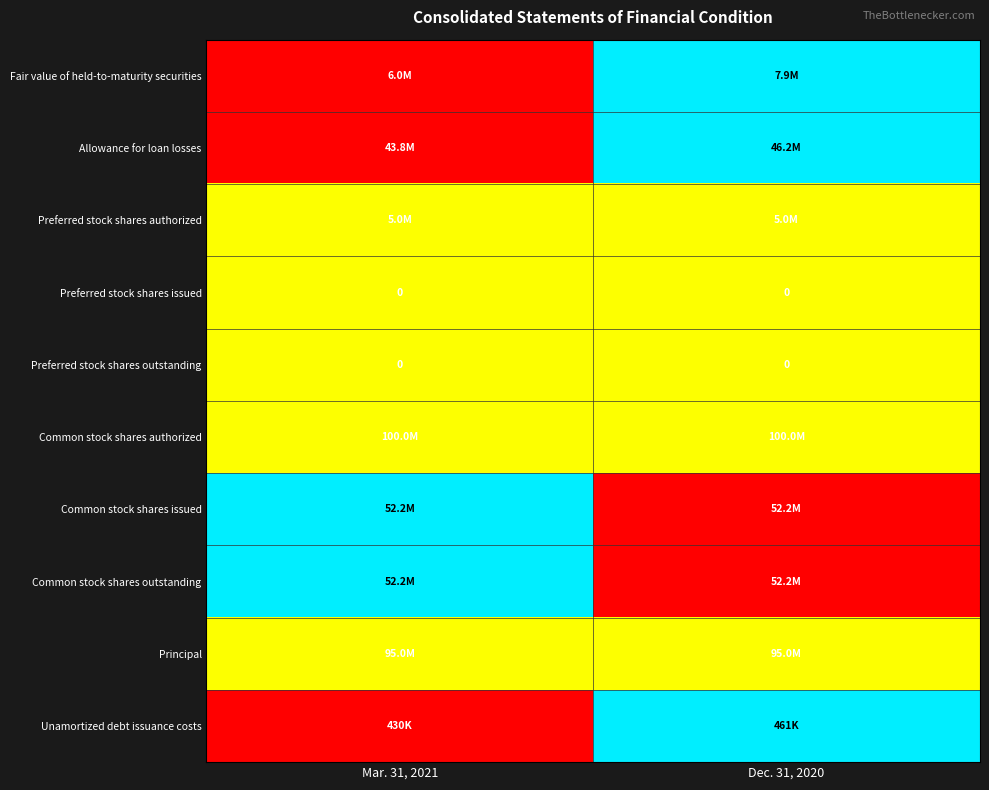

Is it true that Preferred stock shares issued equals 0.0 at Dec. 31, 2020?

True